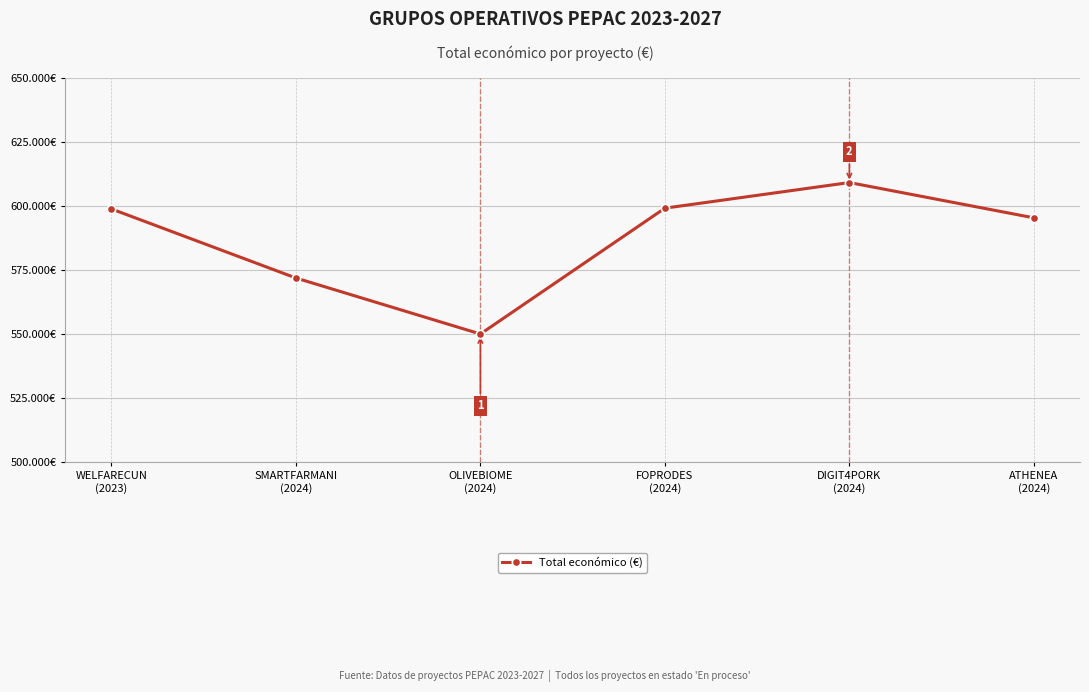

What is the maximum value shown in the chart?

609206